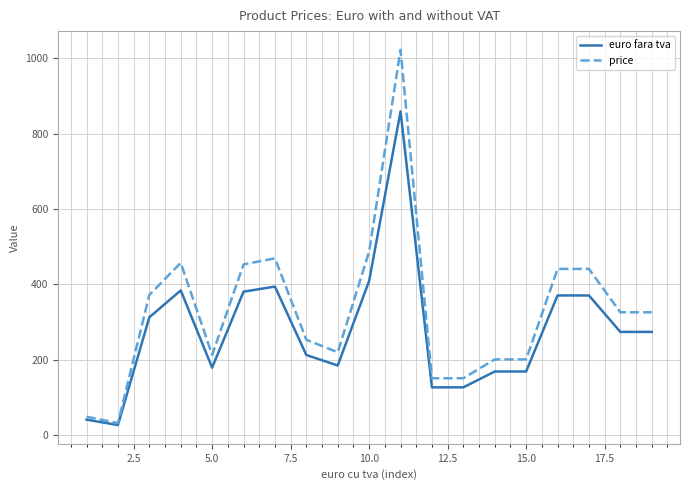

List the series in order of their peak value, highest first.

price, euro fara tva